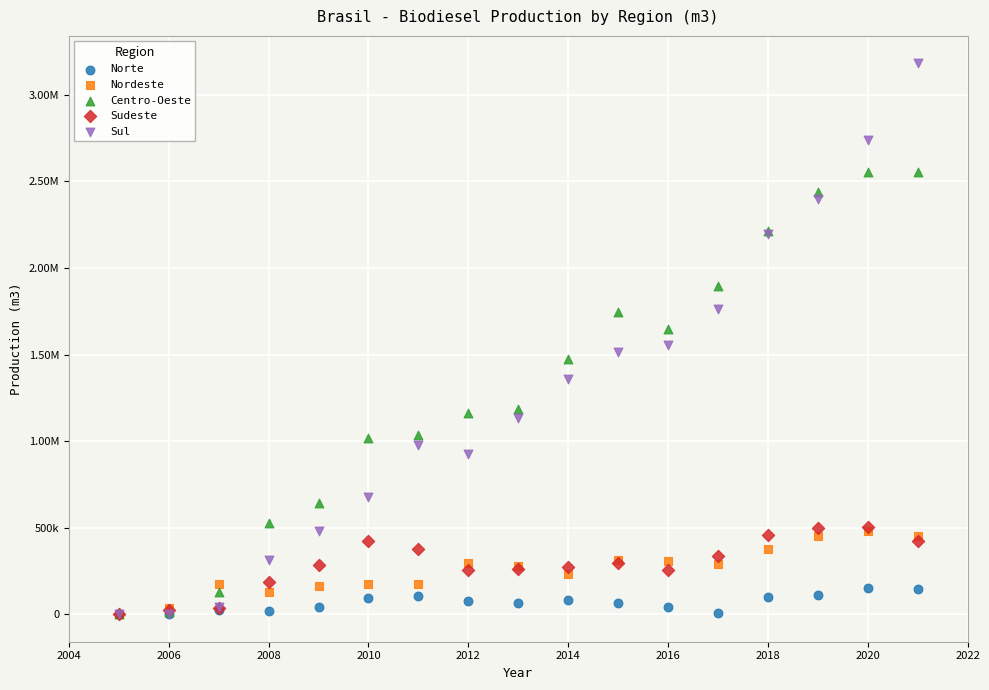

What are all the series names shown in the legend?

Norte, Nordeste, Centro-Oeste, Sudeste, Sul